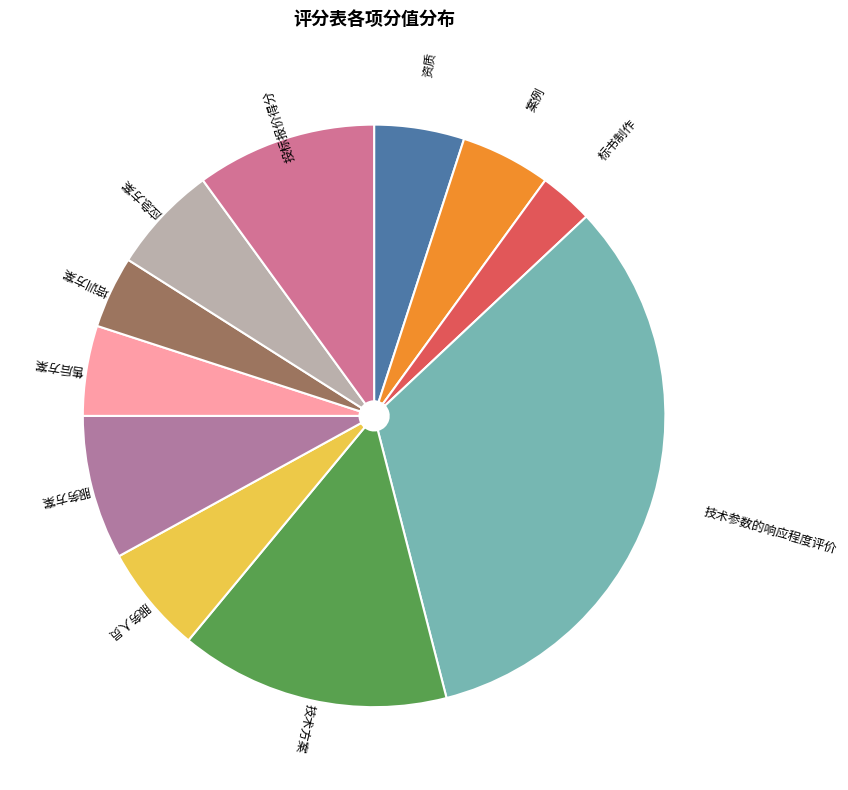

What is the largest slice in the pie chart?

技术参数的响应程度评价